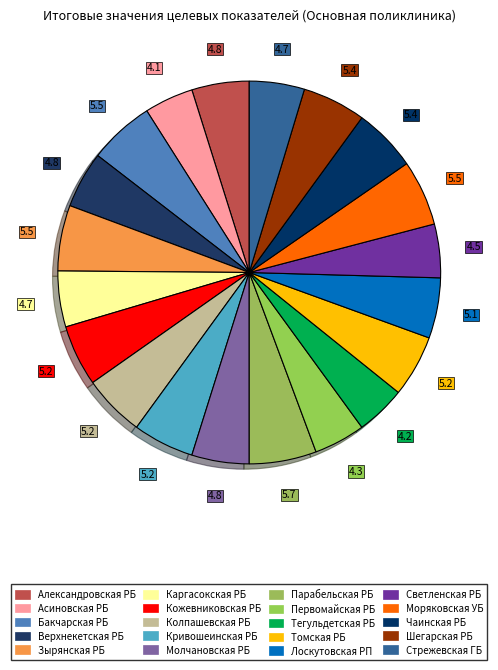

How much of the chart is everything except Стрежевская ГБ?

95.3%